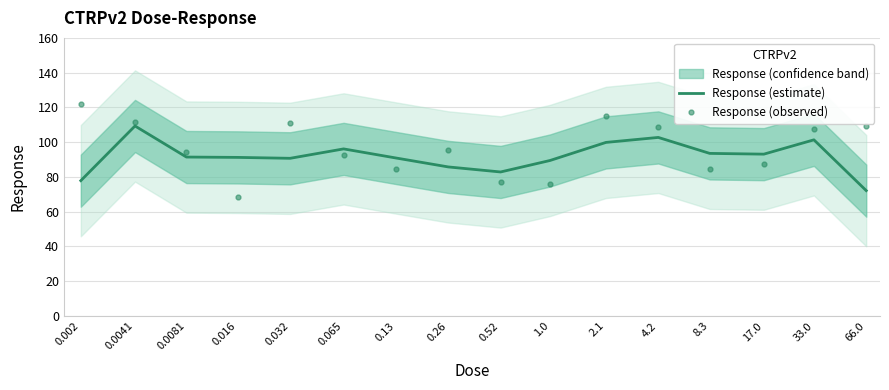

What is the minimum value for Response (observed)?

68.3